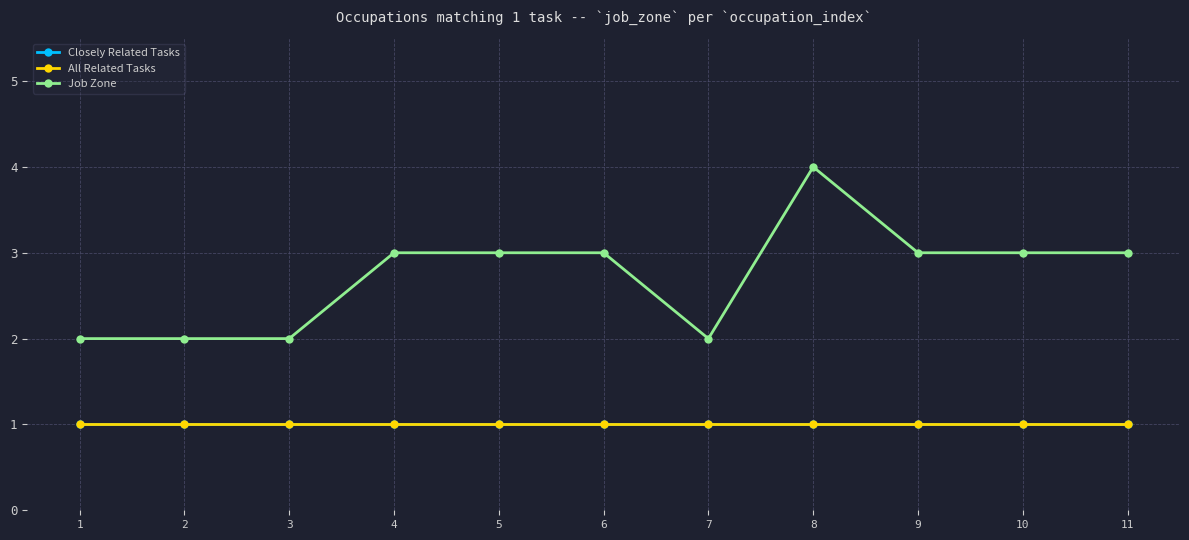

Does the chart have visible grid lines?

Yes